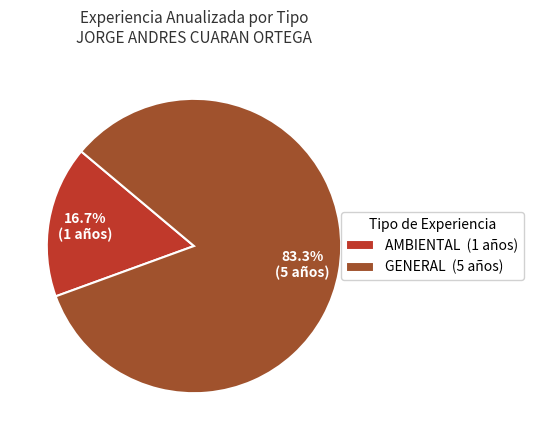

Do GENERAL and AMBIENTAL together represent more than half of the pie?

Yes